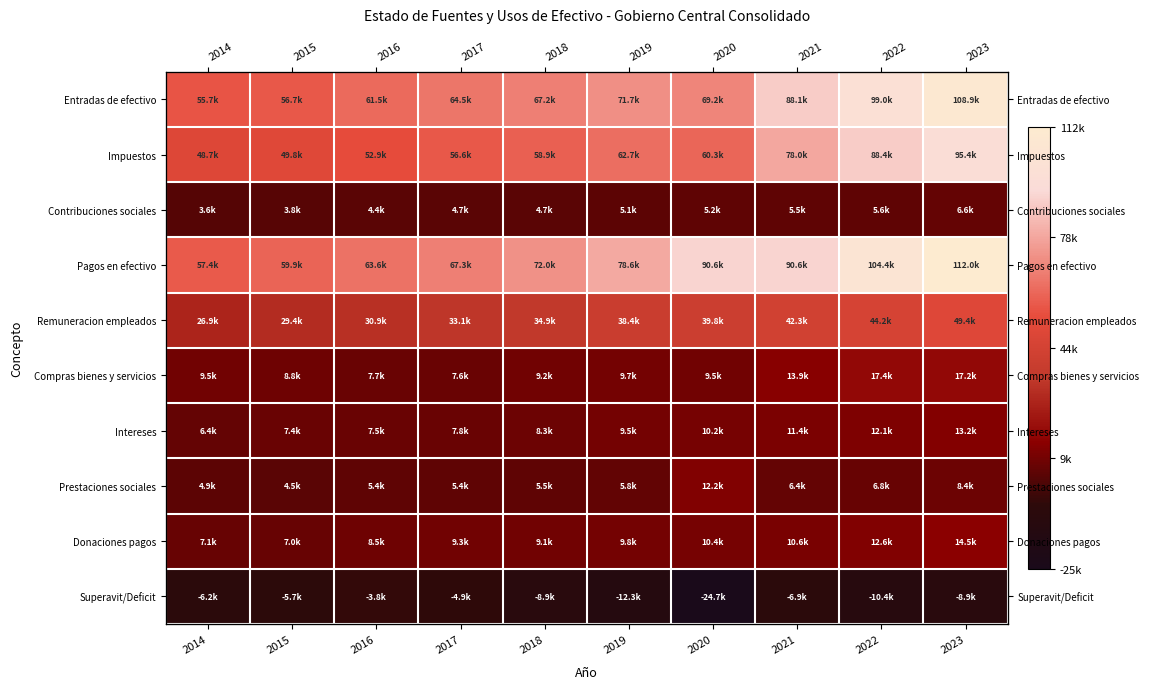

Between 2023 and 2017, which is larger?

2023